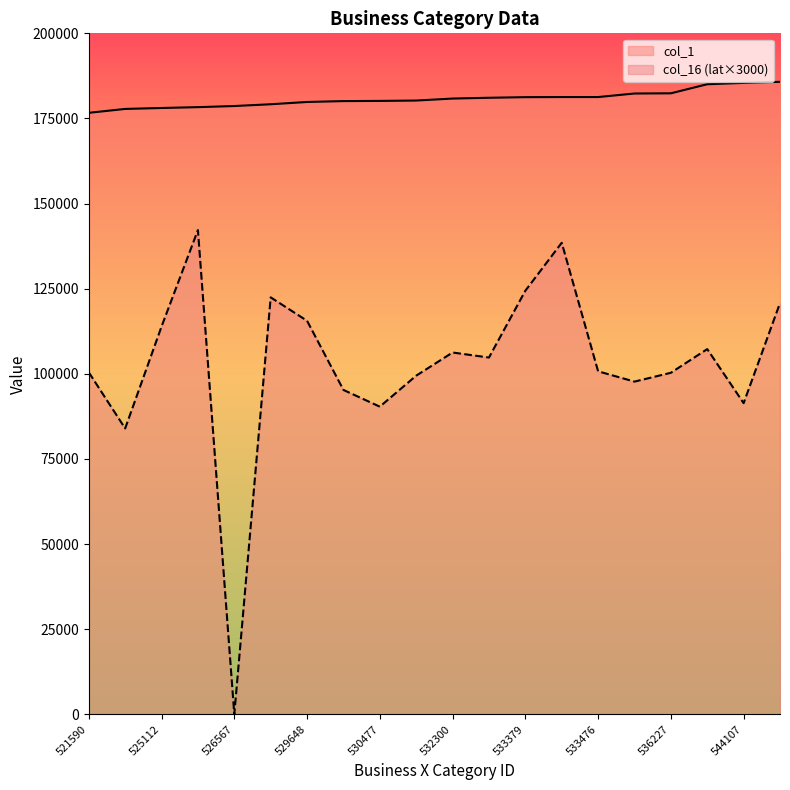

What is the approximate value of col_1 at 525717?

178322.0